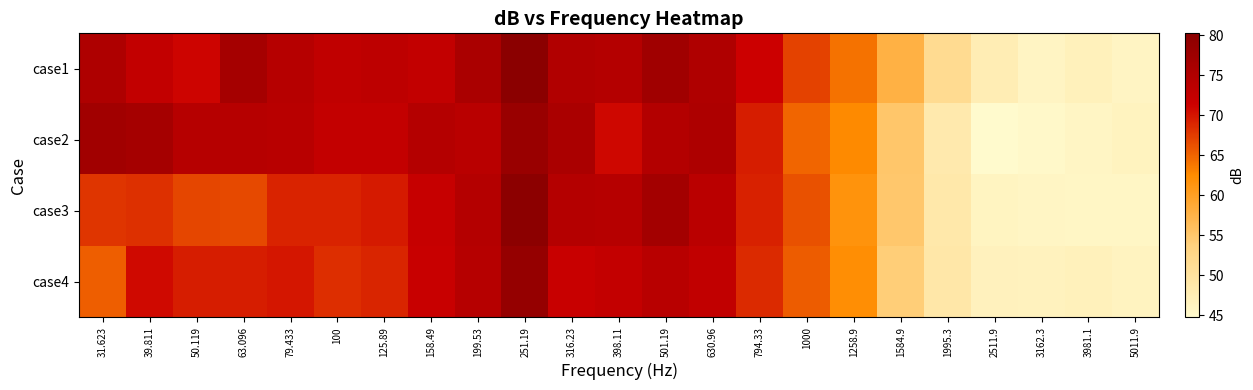

At how many categories does at least one series exceed 57?

18